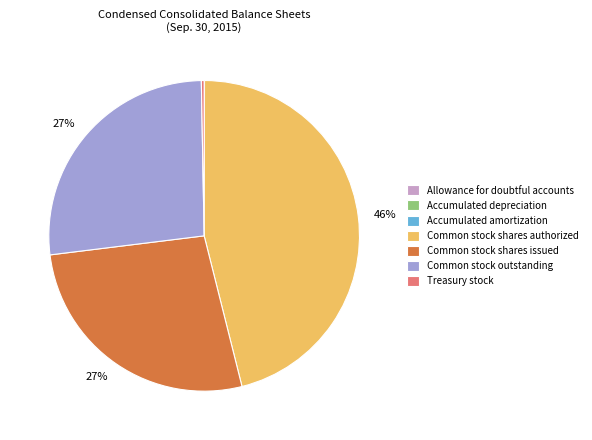

Between Common stock outstanding and Common stock shares authorized, which is larger?

Common stock shares authorized